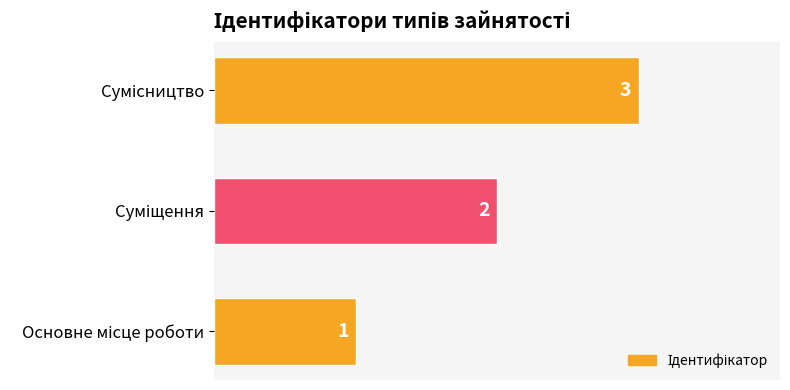

What is the sum of all values?

6